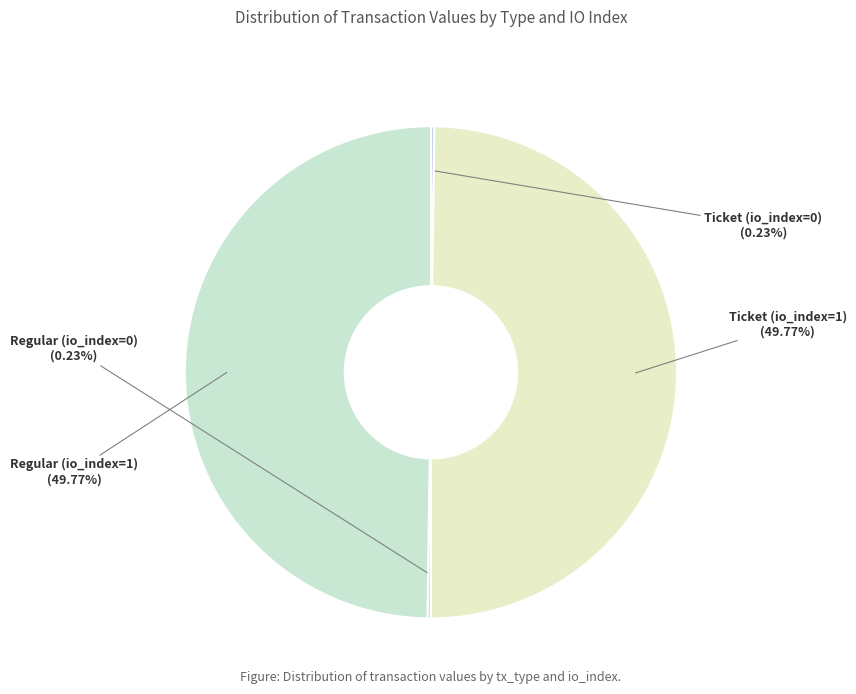

Is there any slice that represents more than half of the pie?

No